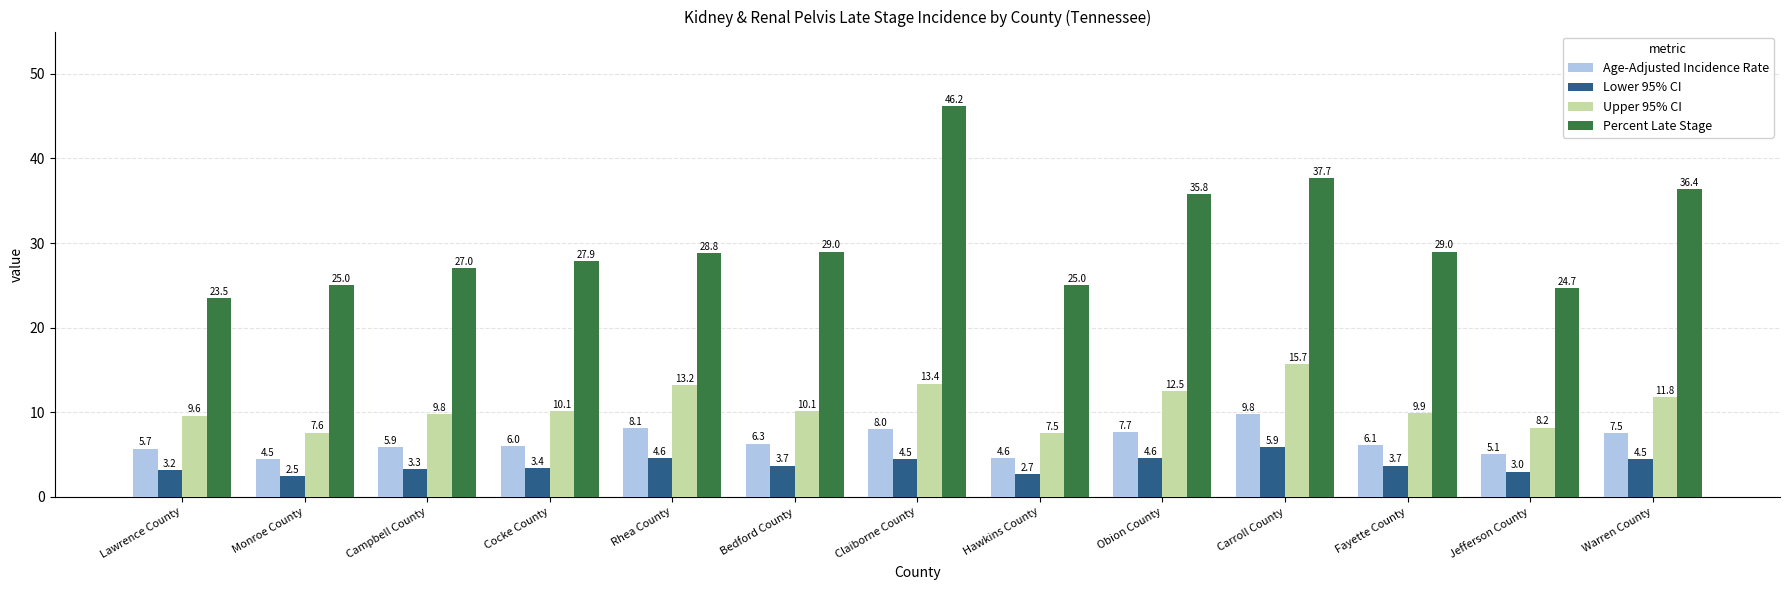

What is the sum of all Percent Late Stage values?

396.0